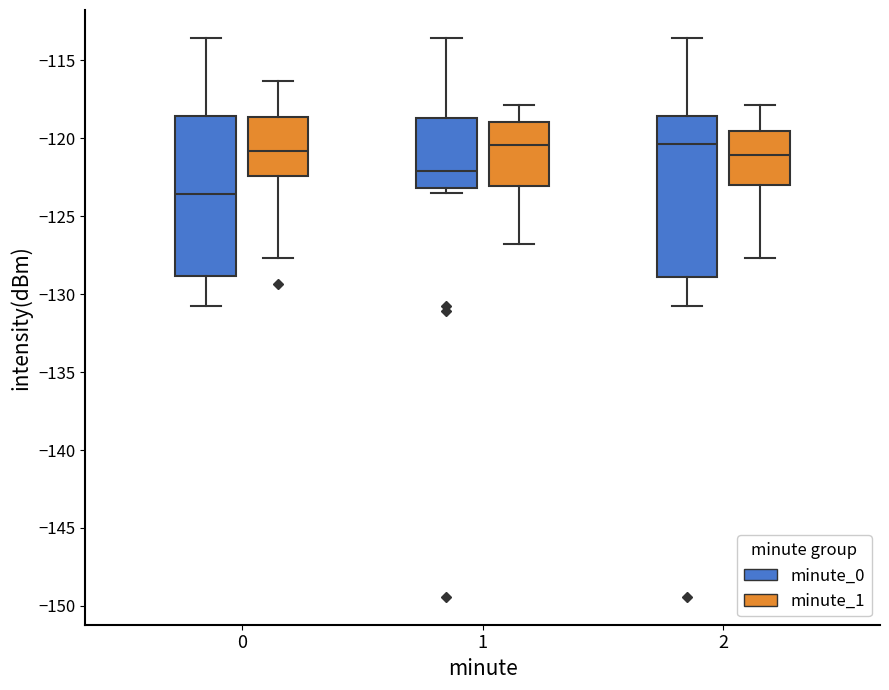

Where does the median line of the box for 2 (minute_0) sit on the y-axis? The values are not printed on the chart, so give them approximately, as read against the axis.

-120.5